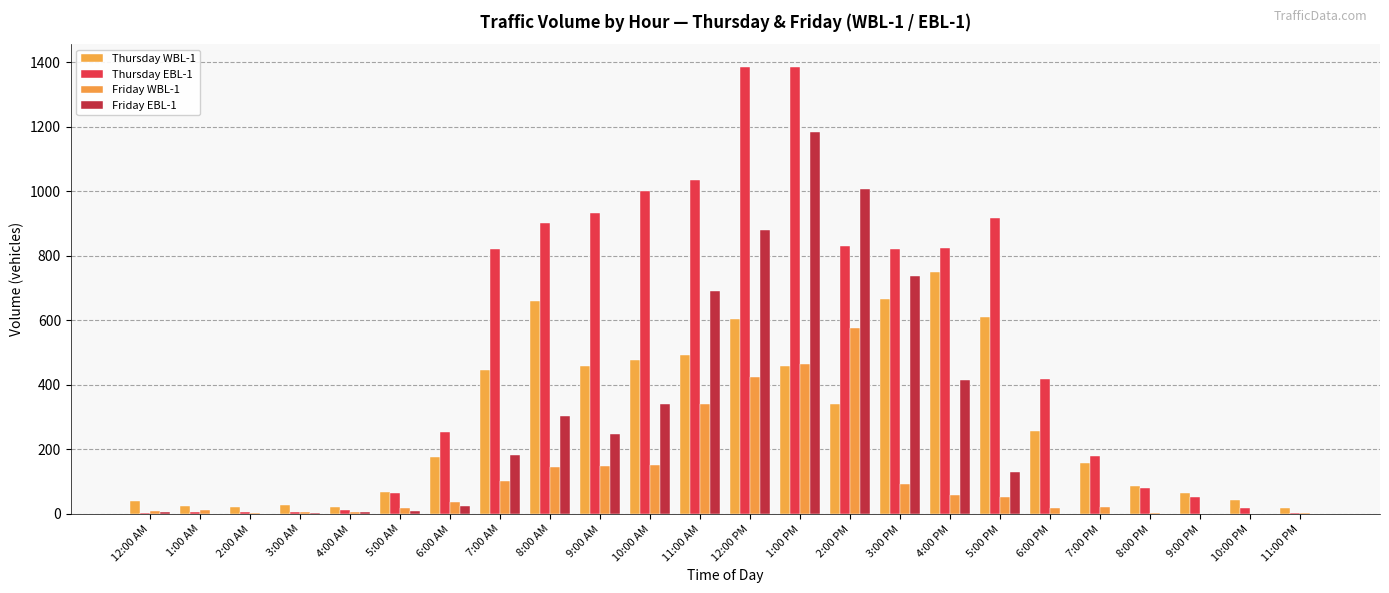

Between 1:00 PM and 7:00 AM, which is larger?

1:00 PM